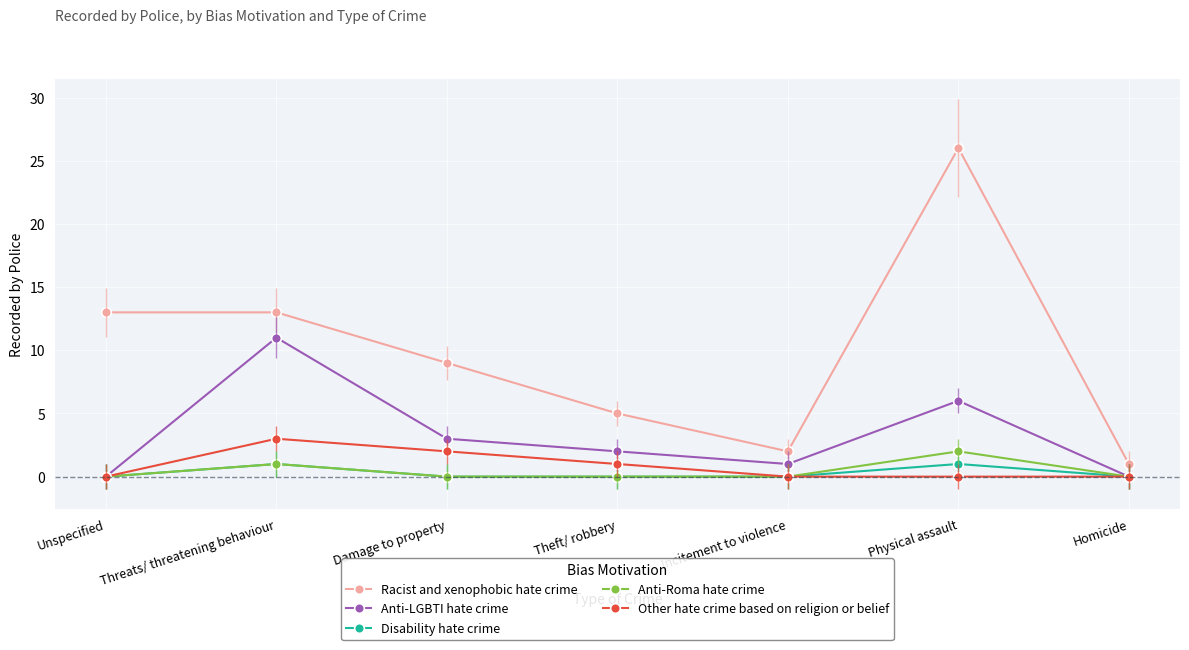

The Racist and xenophobic hate crime series shows 13 at Unspecified. True or false?

True